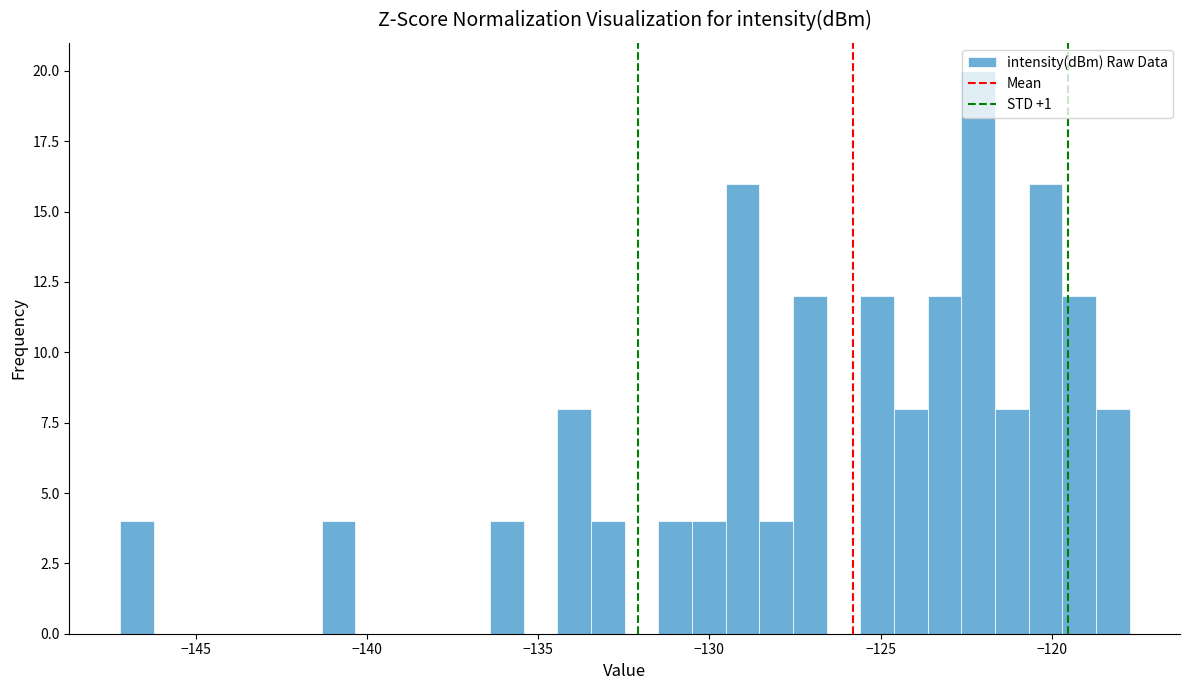

Around what value on the x-axis is the tallest bar? Give the approximate position of its centre, as read against the axis.

-122.0